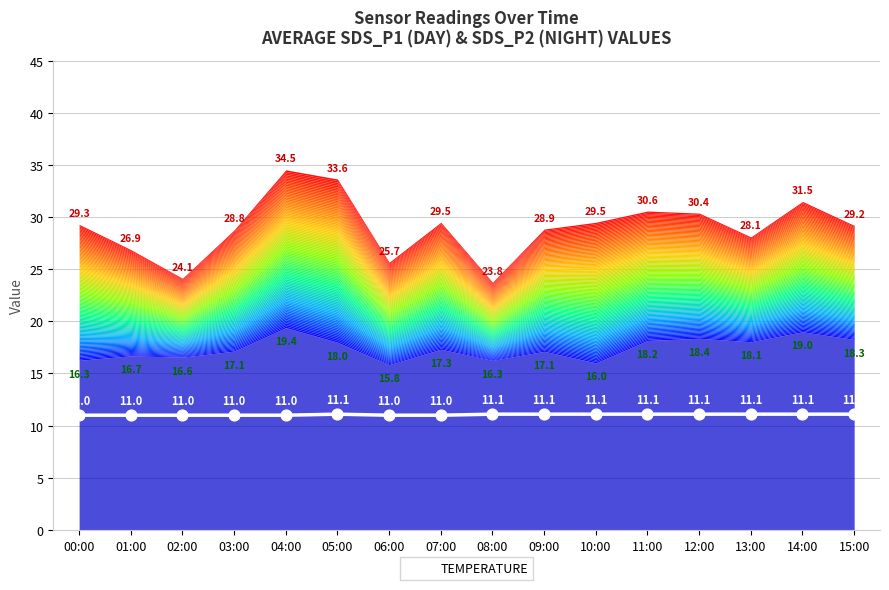

What is the change in value from 07:00 to 10:00?

+0.1